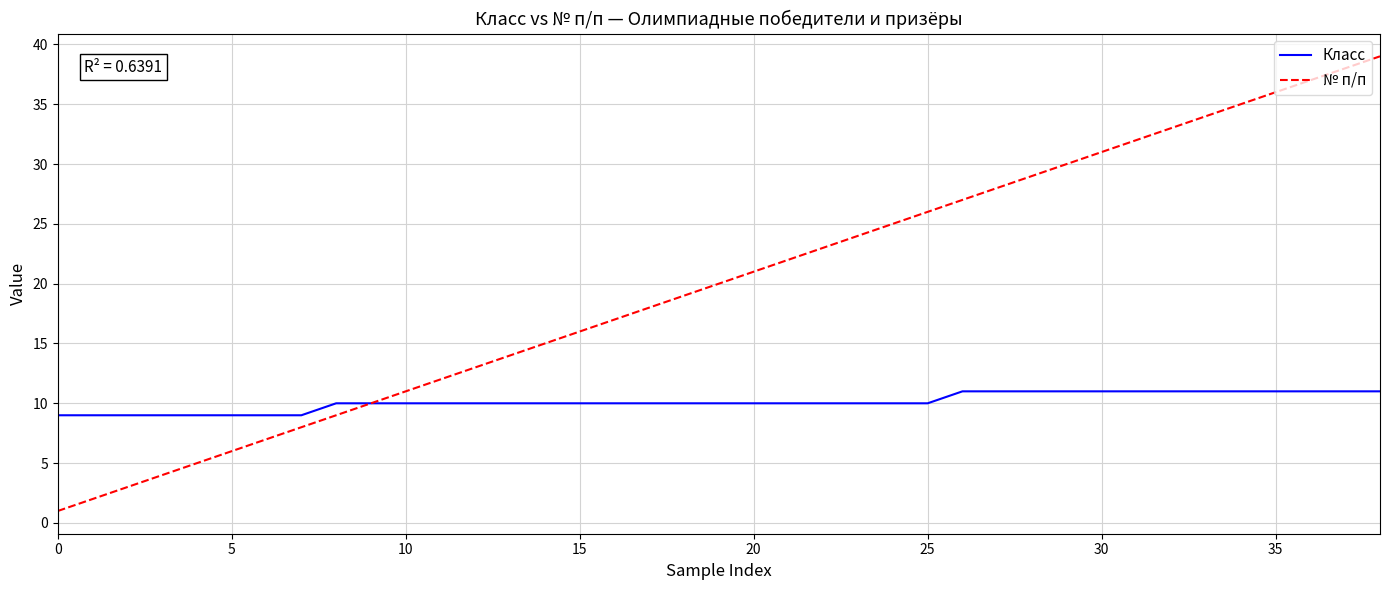

Which series has the largest total across all categories?

№ п/п